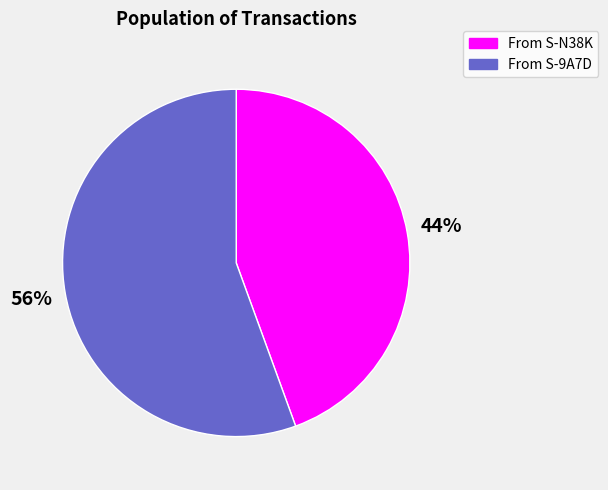

How many segments does this pie chart have?

2